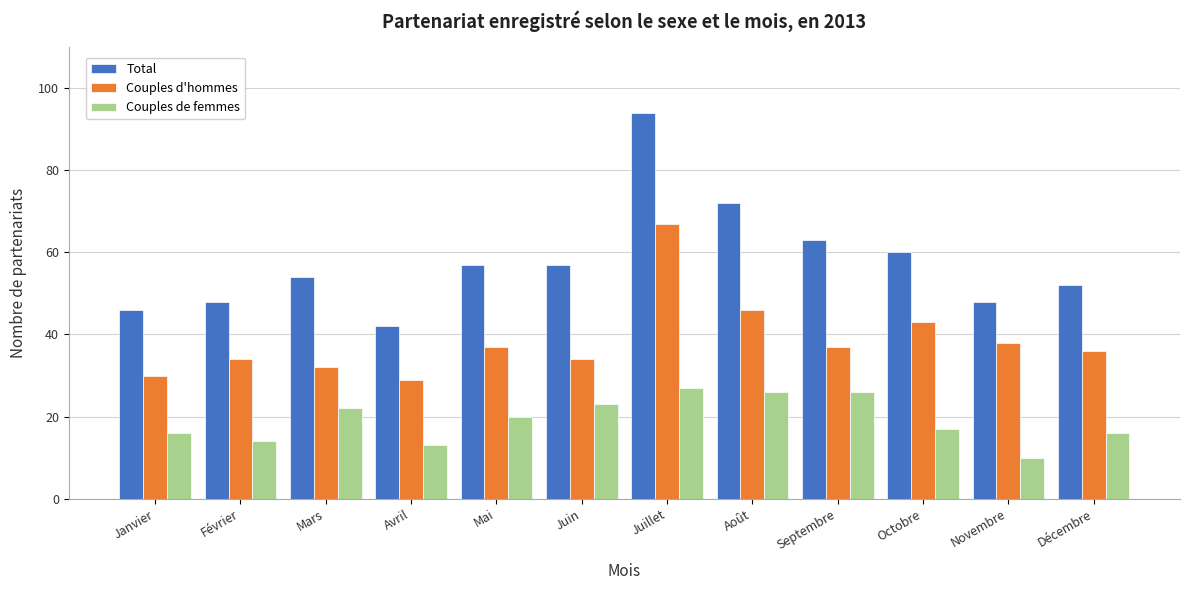

What value does the Couples de femmes series have at Janvier?

16